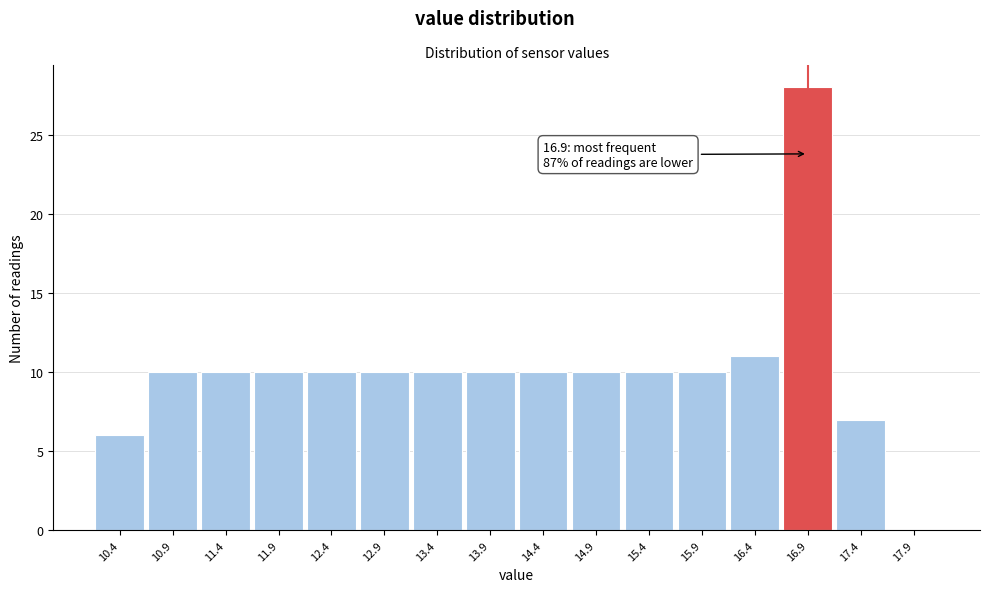

Over which range of the x-axis is the bar tallest?

16.65 to 17.15